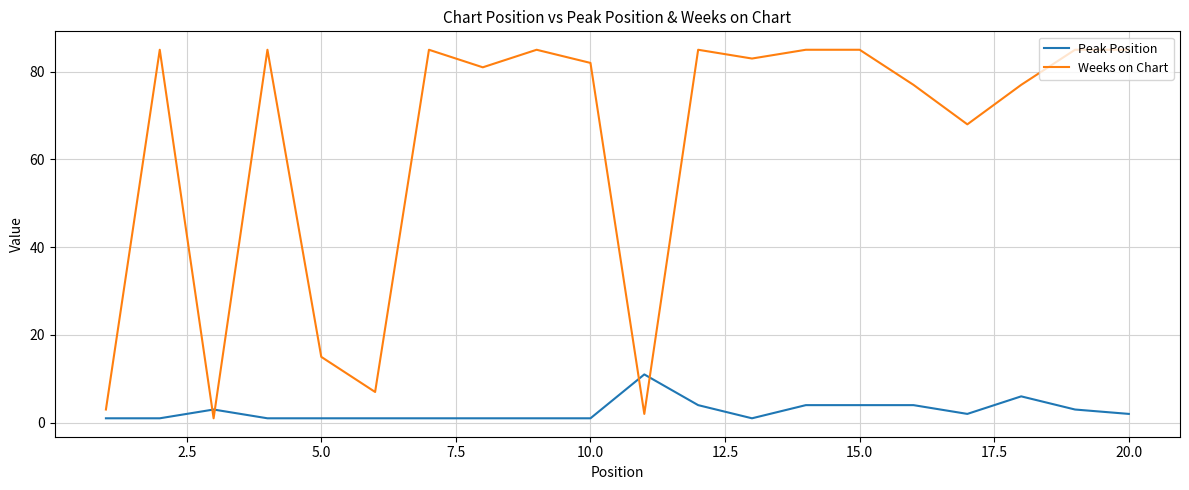

After their last crossing, which series has the higher values: Weeks on Chart or Peak Position?

Weeks on Chart